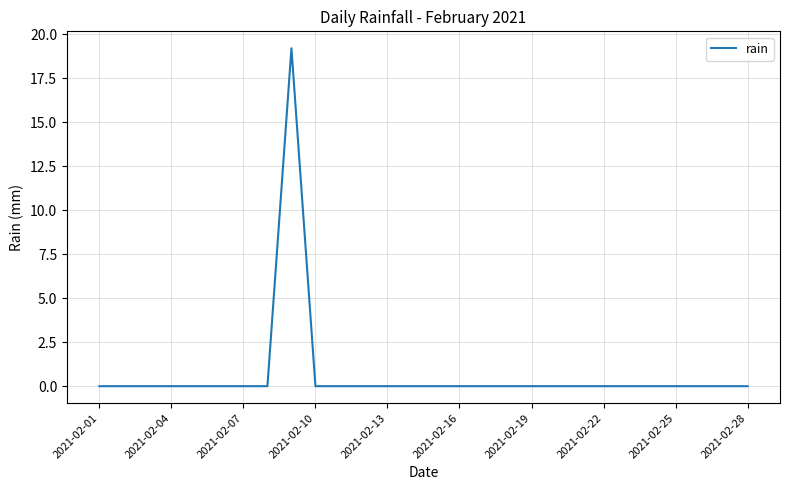

What is the maximum value shown in the chart?

19.2